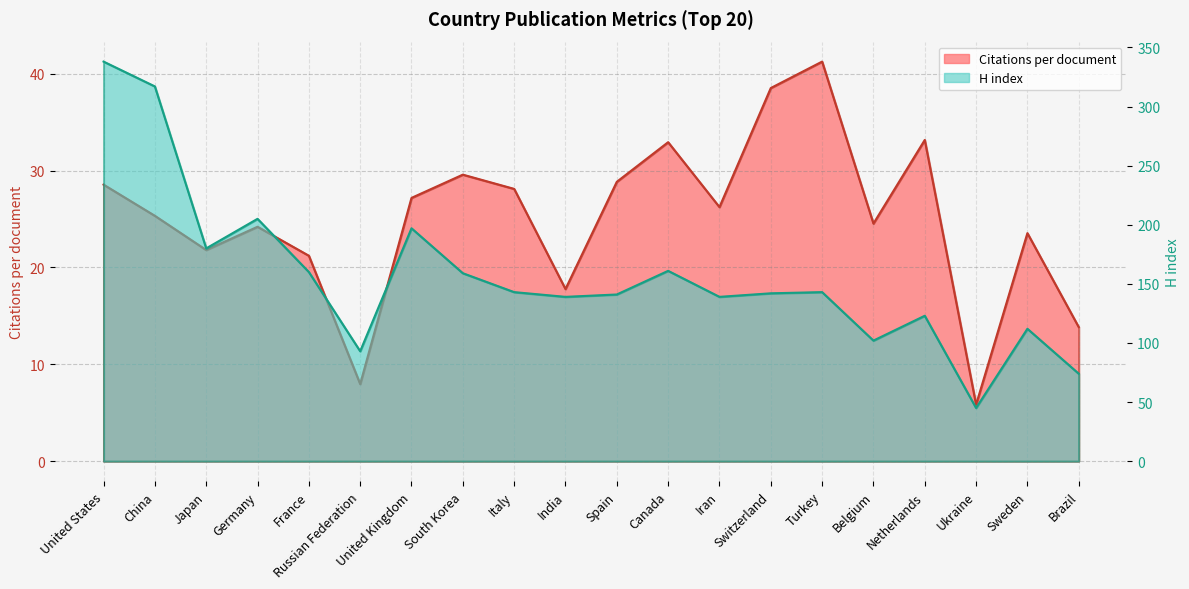

At which category does the chart reach its minimum across all series?

Ukraine